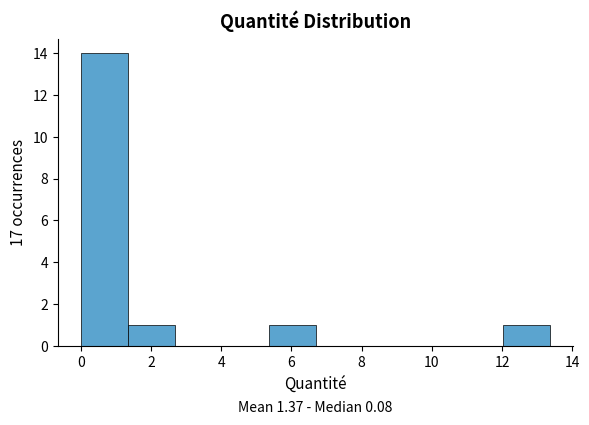

Which range on the x-axis has the tallest bar?

0.0 to 1.4